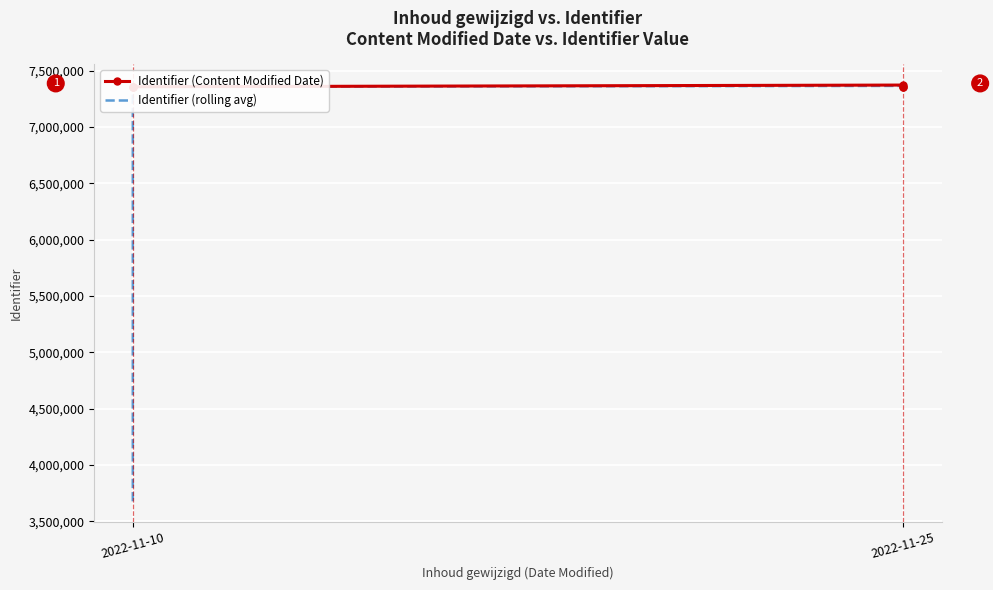

Which series has the largest range (max minus min)?

Identifier (rolling avg)